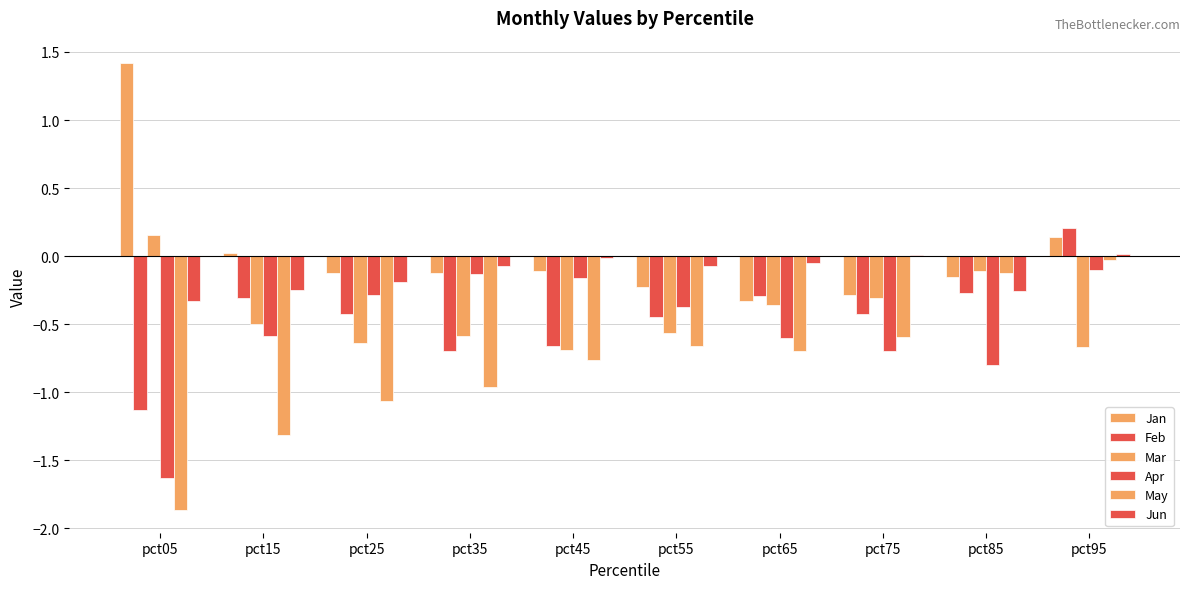

The value of Jun at pct25 is -0.1. True or false?

False